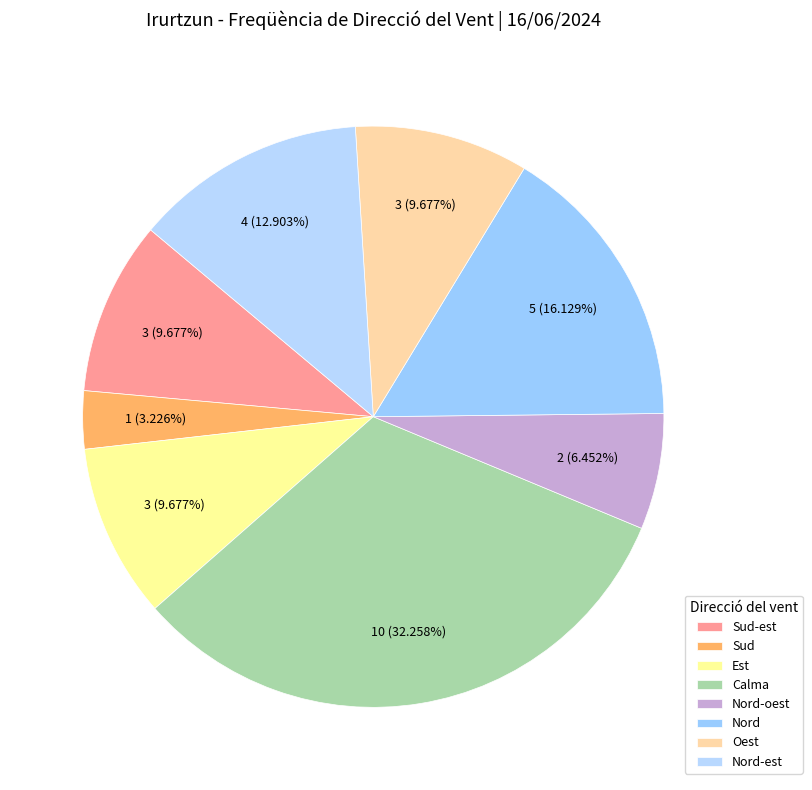

Count the number of slices in the pie.

8